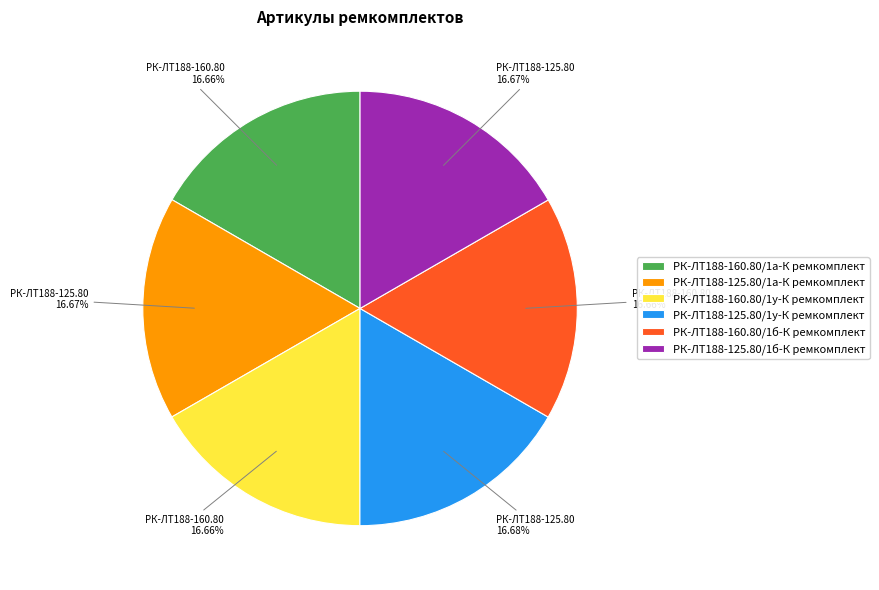

Approximately how many times larger is the value at РК-ЛТ188-160.80/1б-К ремкомплект compared to РК-ЛТ188-125.80/1у-К ремкомплект?

1.0